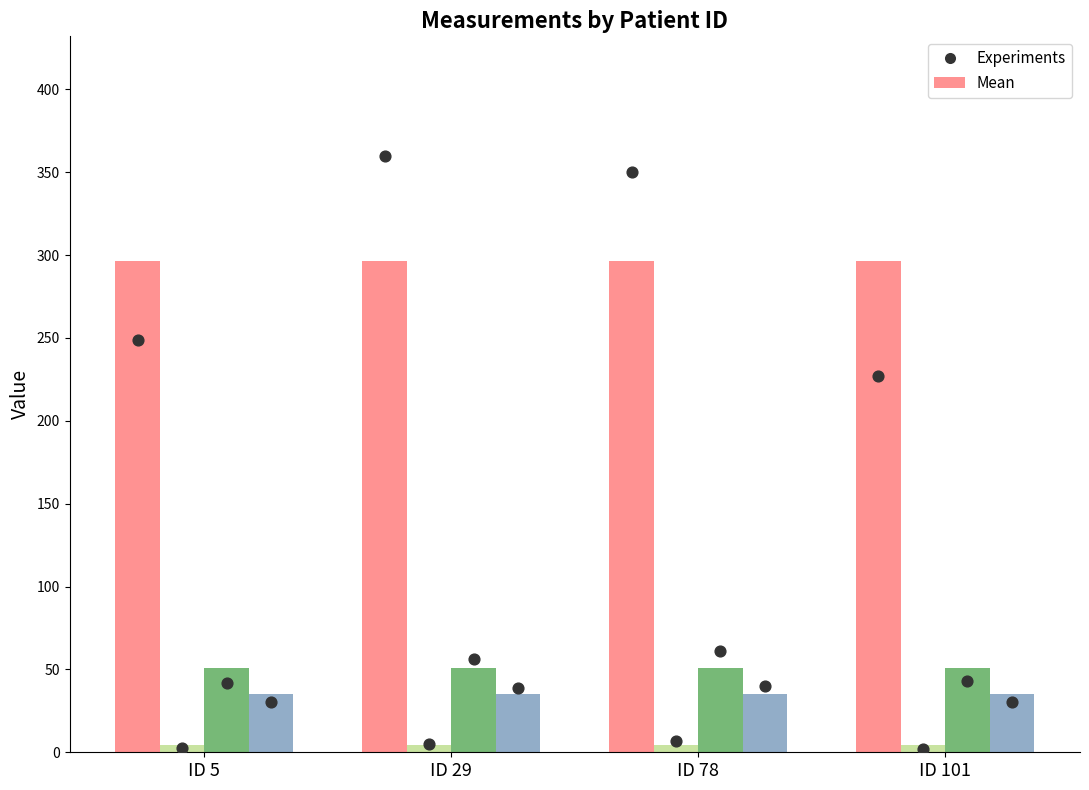

Is the value of Headcircumference at ID 101 greater than the value of Length at ID 101?

No